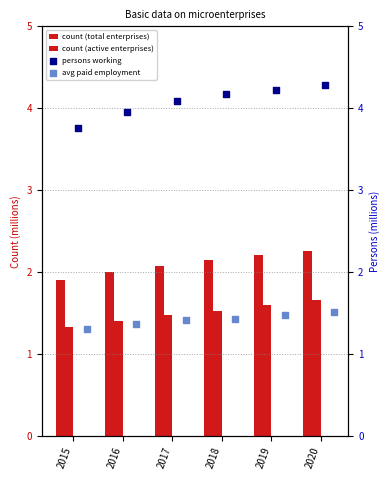

Which series reaches the minimum Y coordinate?

Average paid employment